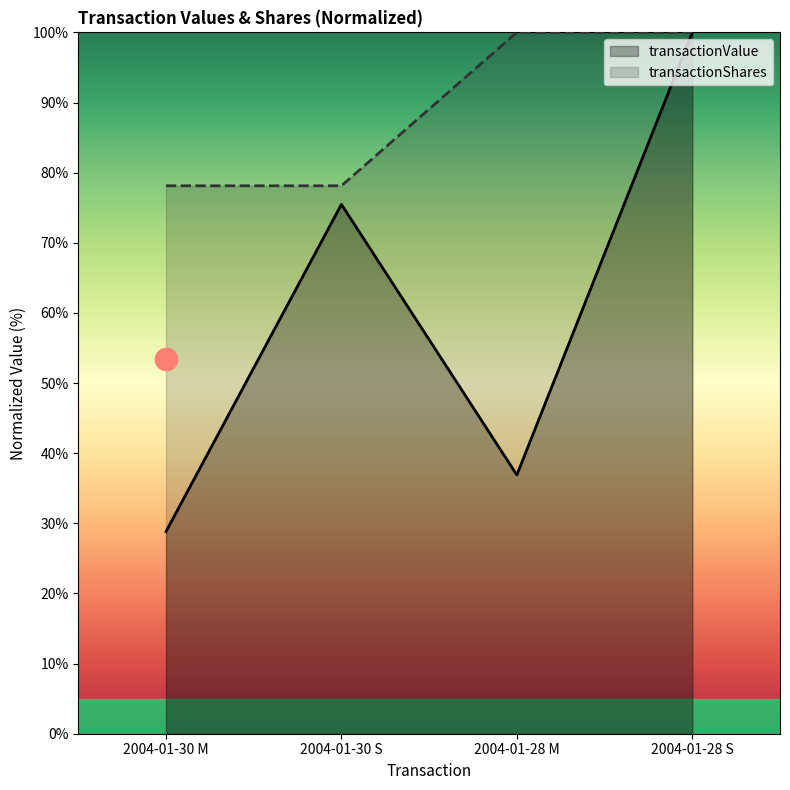

Where does the transactionValue series first go above 75?

2004-01-30 S